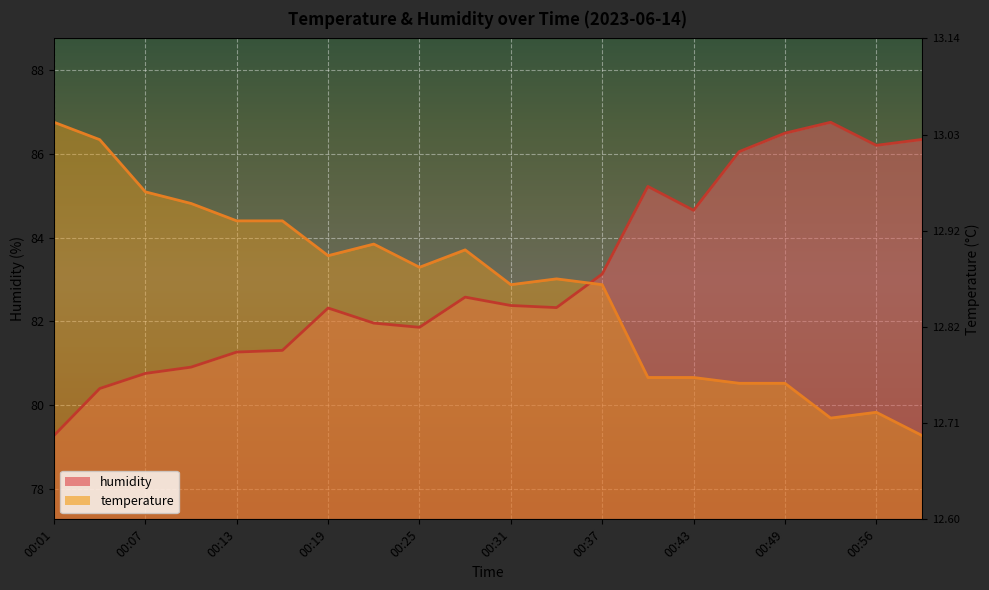

In temperature, how many points are higher than both neighbors (excluding endpoints)?

4